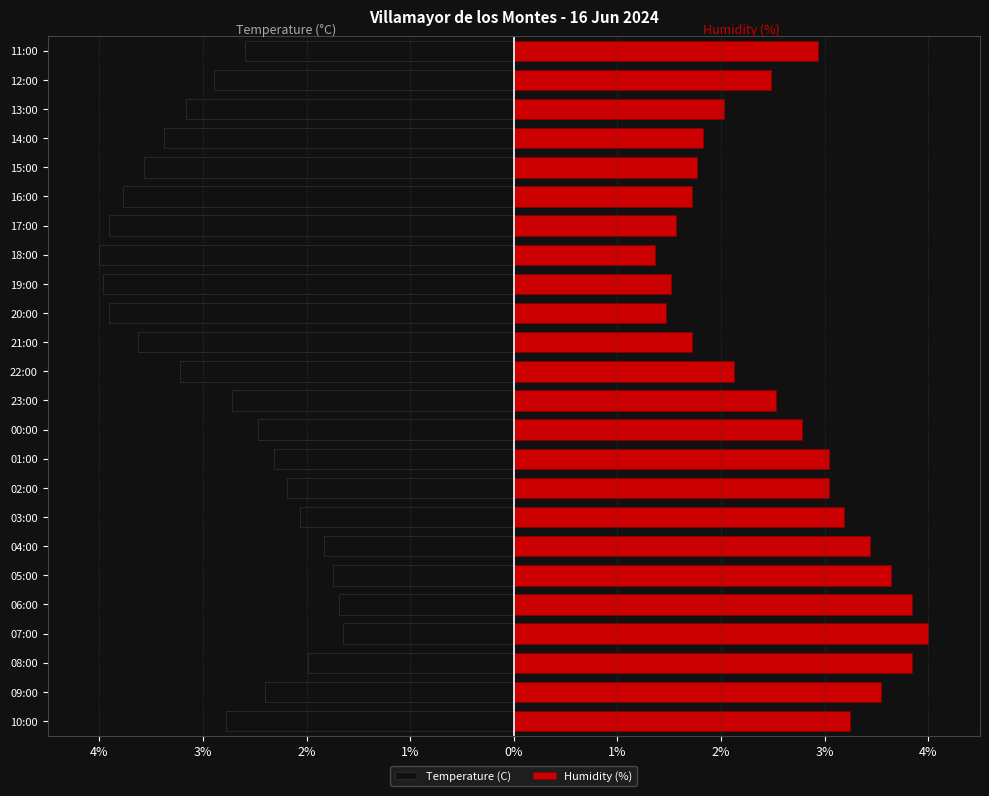

Which has a higher value, 16:00 or 14:00?

14:00